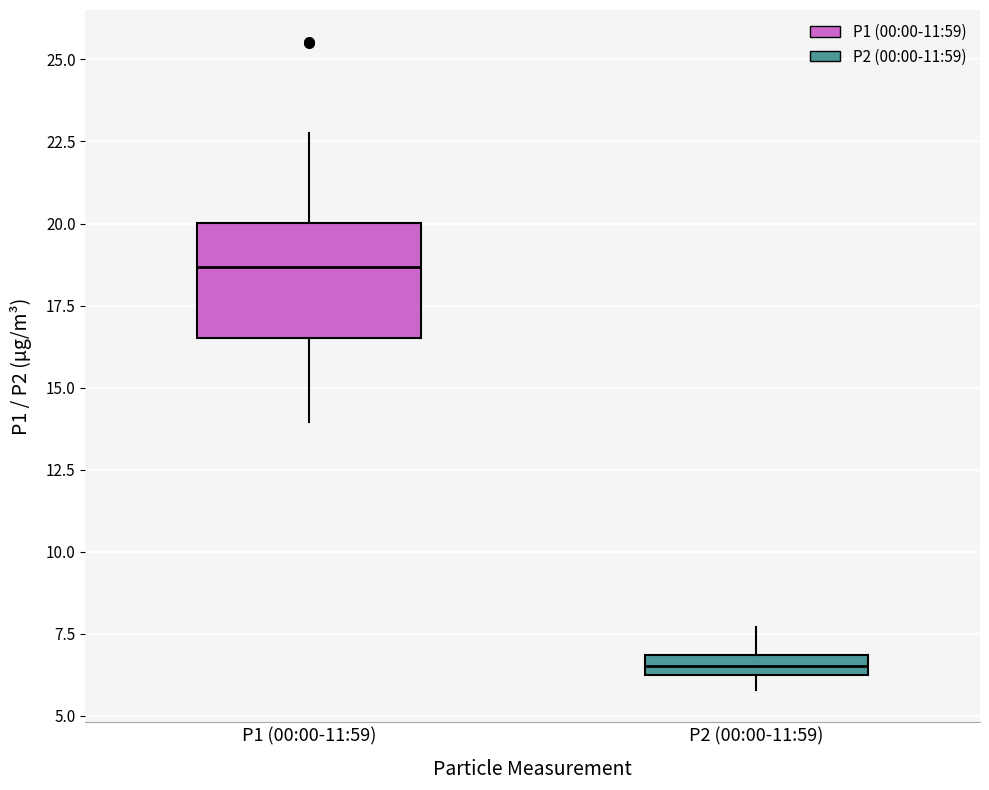

Which box has the lowest median line?

P2 (00:00-11:59)